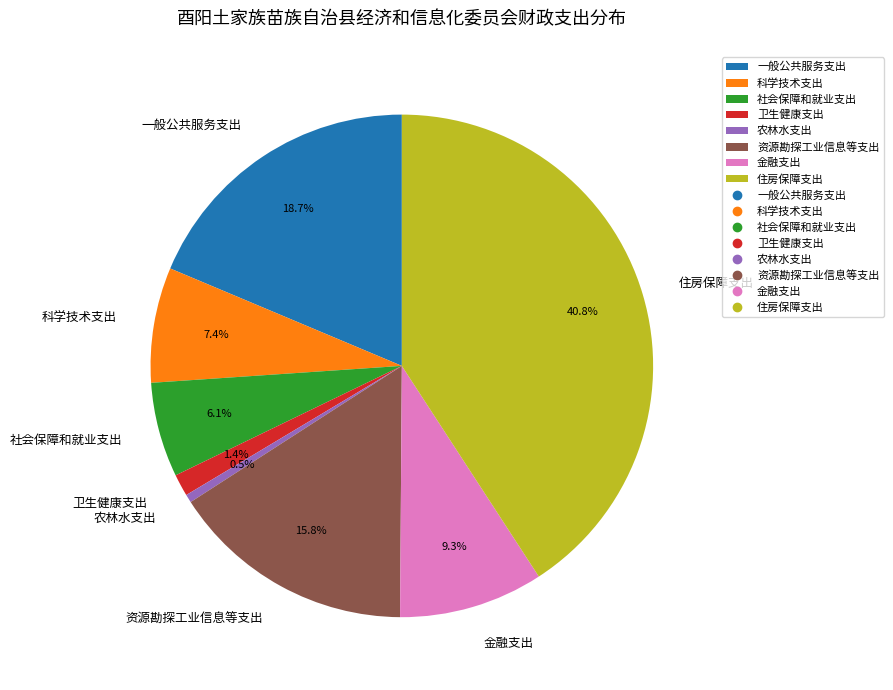

Which category has the smallest portion of the pie?

农林水支出